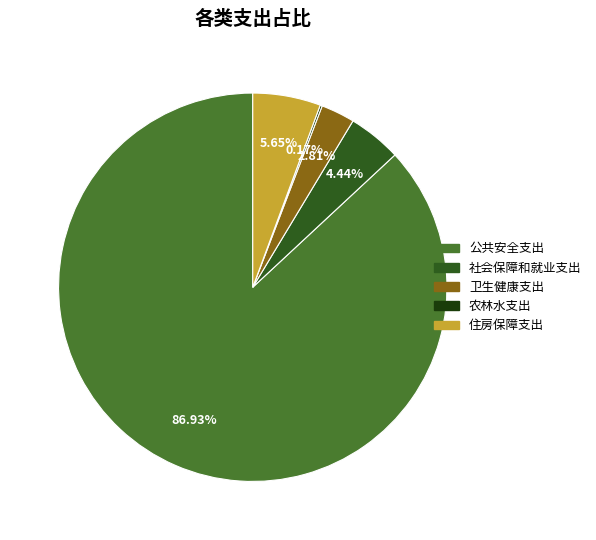

Which has a higher value, 社会保障和就业支出 or 公共安全支出?

公共安全支出